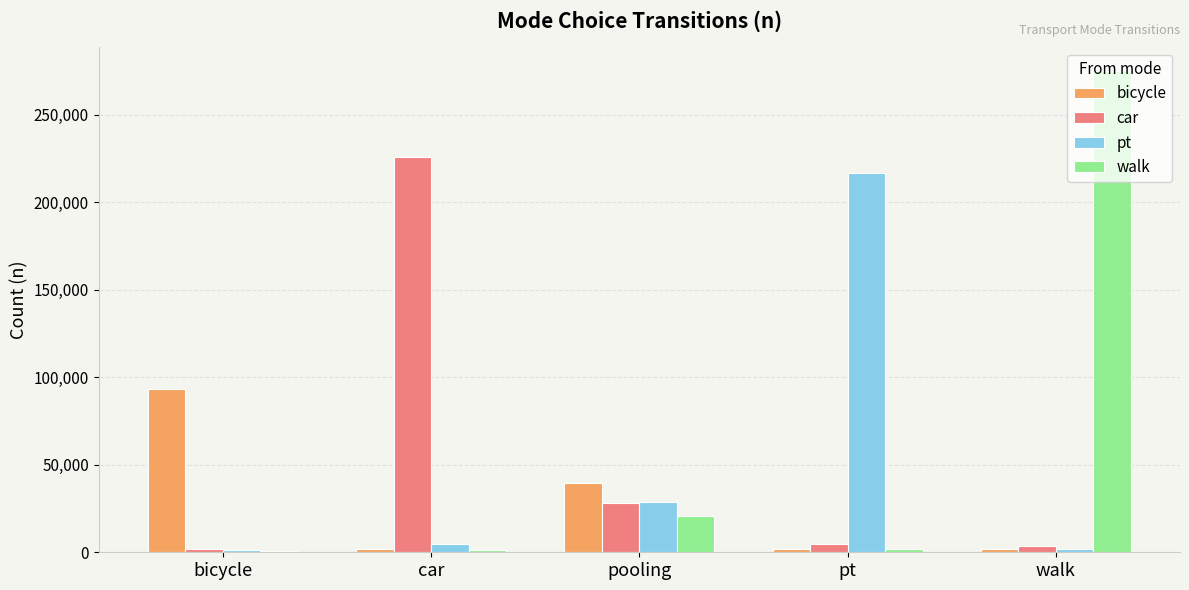

Are the bars horizontal?

No